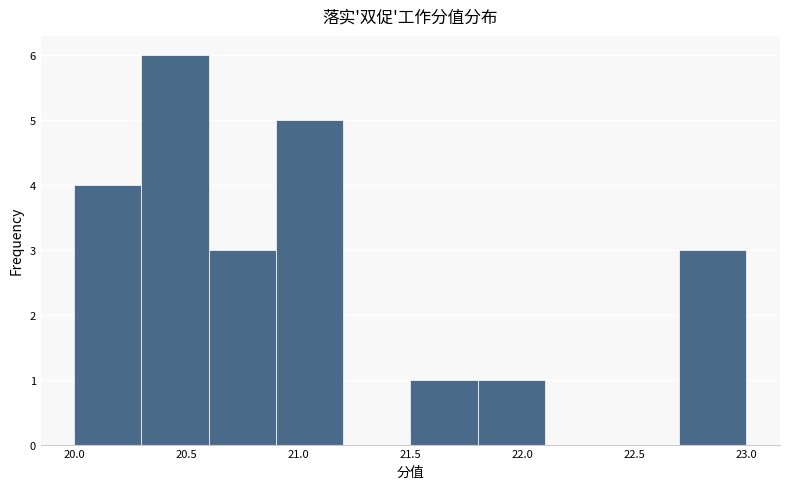

Reading left to right, list every bar in this chart as the range it spans on the x-axis followed by its height. The values are not printed on the chart, so give them approximately, as read against the axis.

20.0 to 20.3: 4
20.3 to 20.6: 6
20.6 to 20.9: 3
20.9 to 21.2: 5
21.2 to 21.5: 0
21.5 to 21.8: 1
21.8 to 22.1: 1
22.1 to 22.4: 0
22.4 to 22.7: 0
22.7 to 23.0: 3